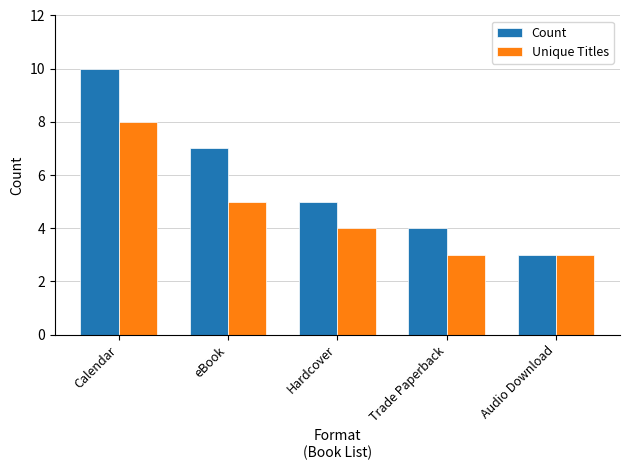

At which category is the sum across all series the highest?

Calendar